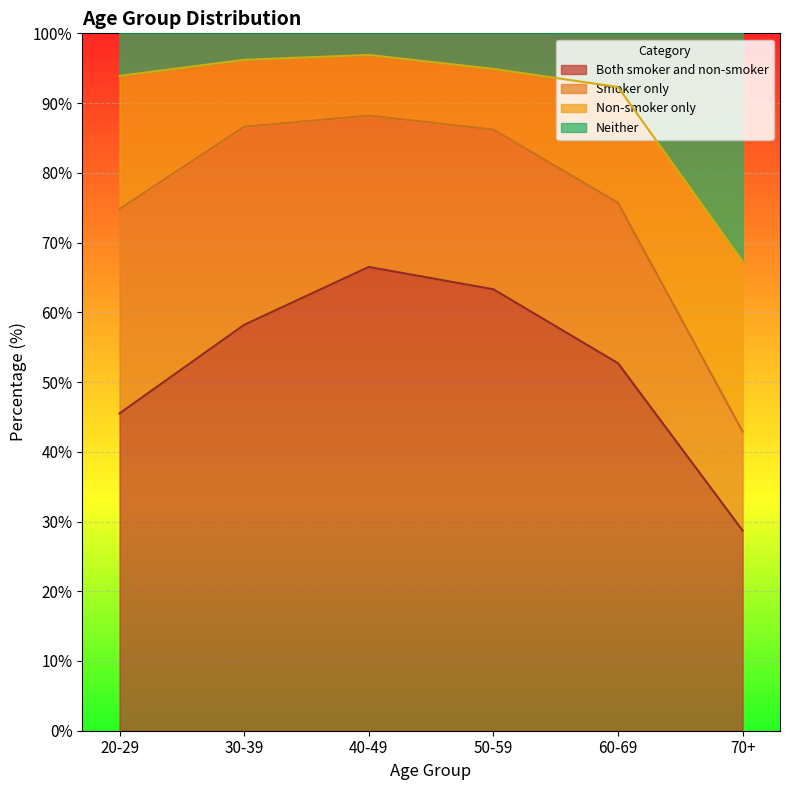

What is the label of the 5th point from the right?

30-39